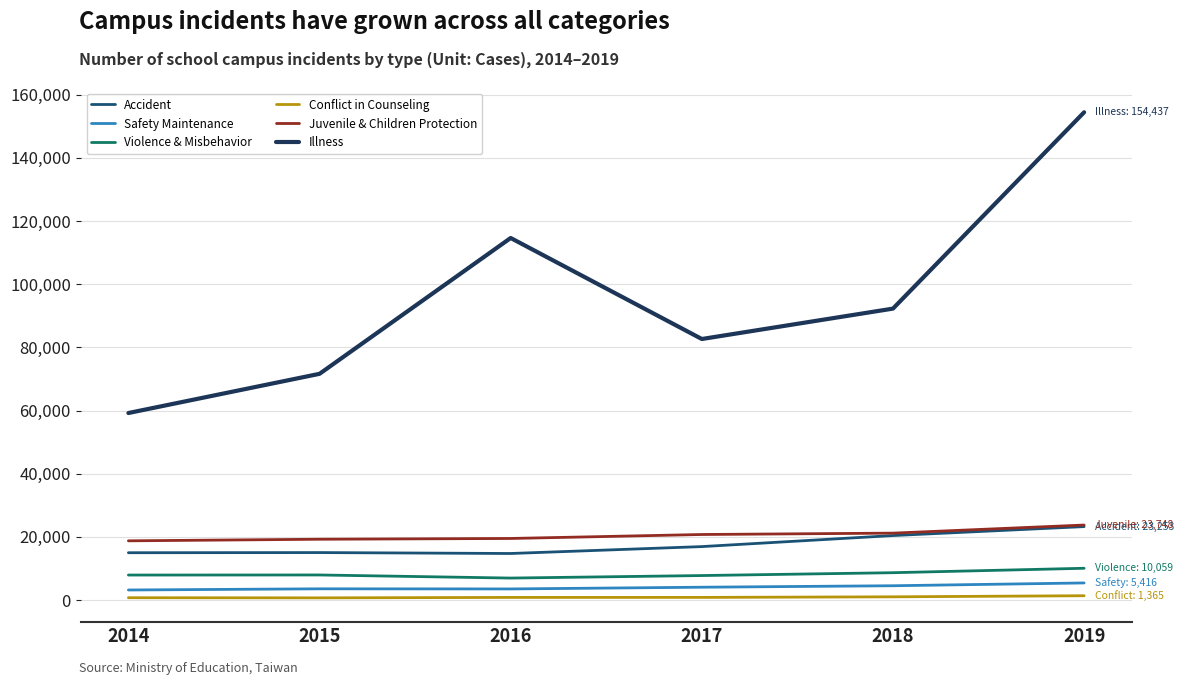

True or false: Illness has a value of 88707 at 2019.

False